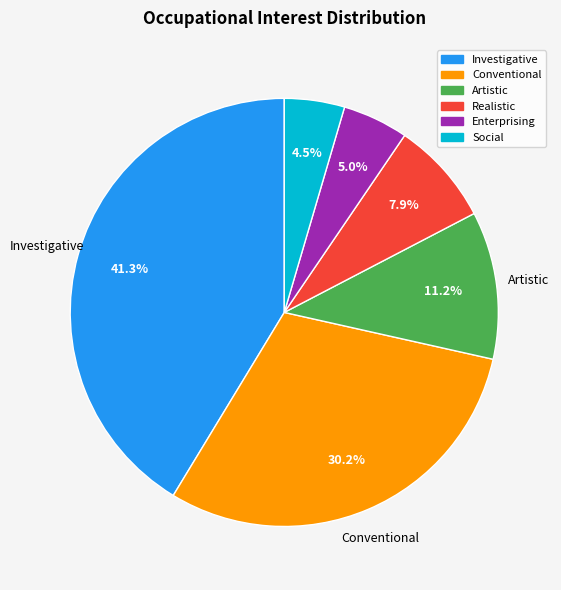

What percentage is the Investigative slice, to the nearest percent?

41%